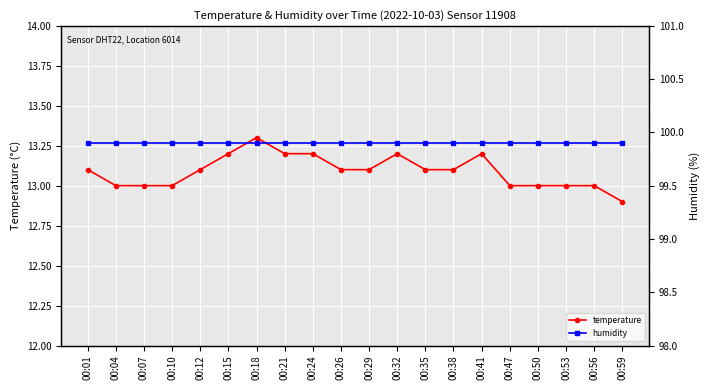

At how many categories does at least one series exceed 73?

20